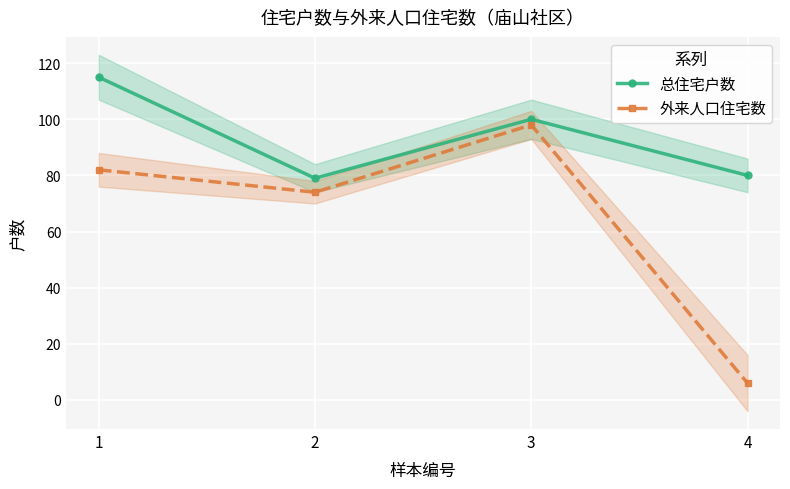

What is the sum of all 外来人口住宅数 values?

260